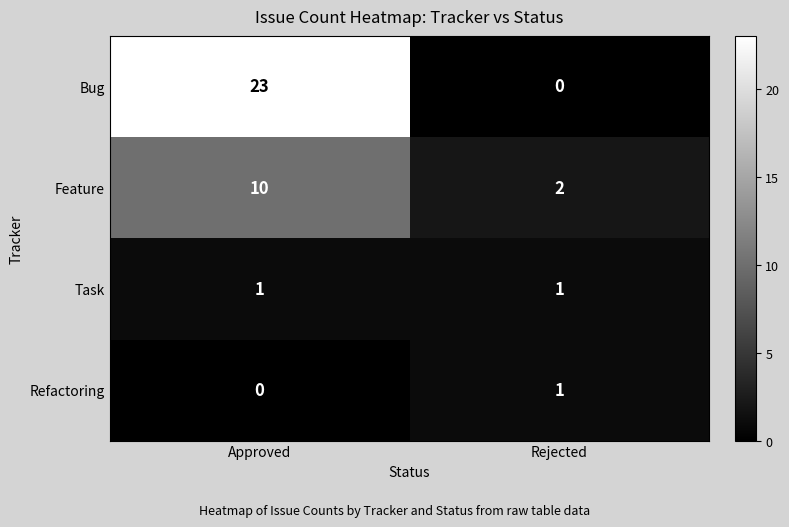

What is the greatest value displayed?

23